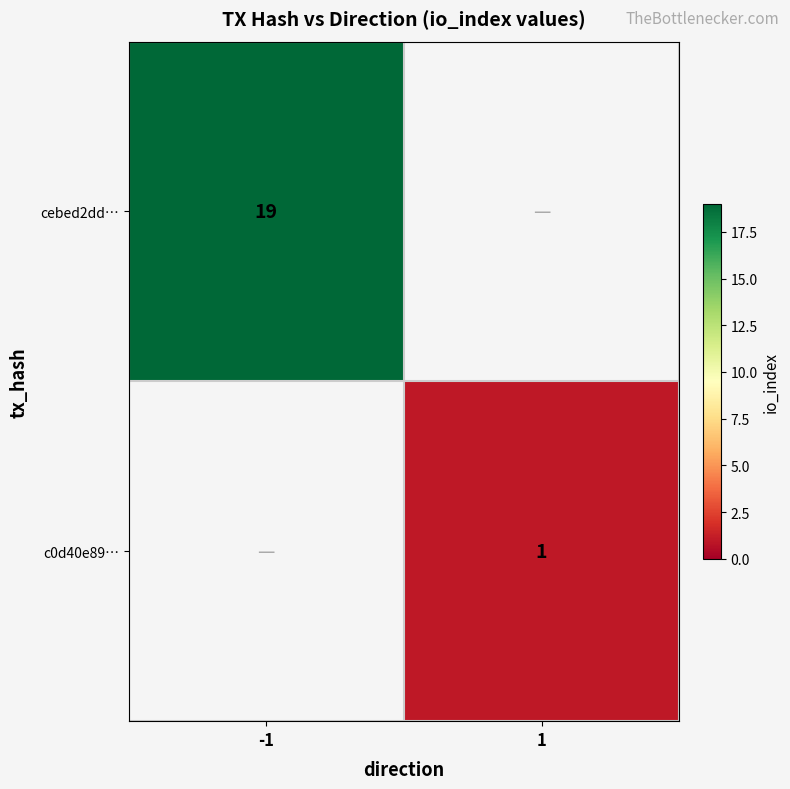

Is it true that c0d40e89… equals 1 at 1?

True